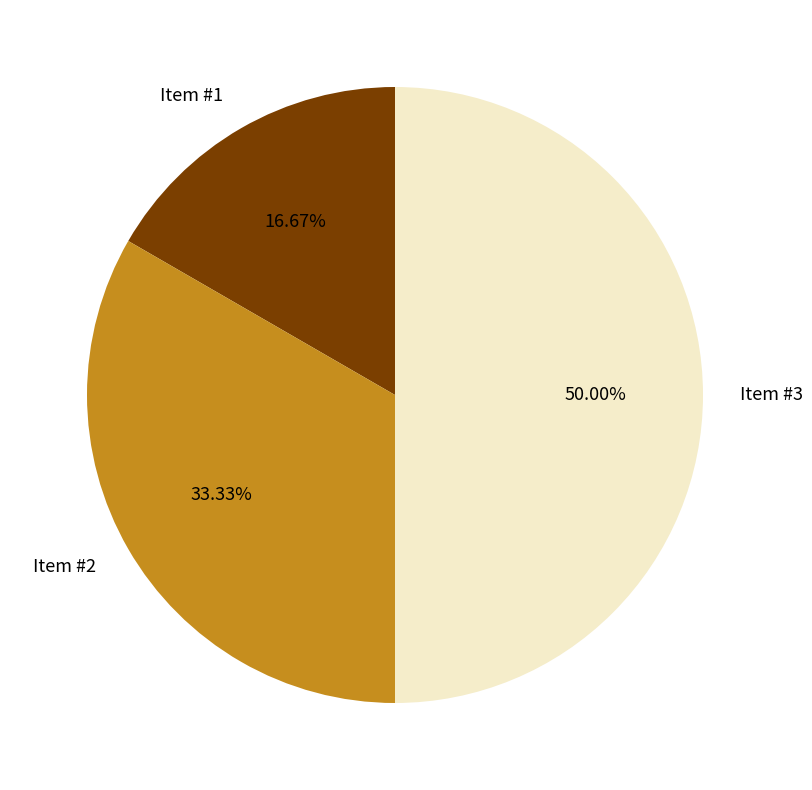

How many segments does this pie chart have?

3